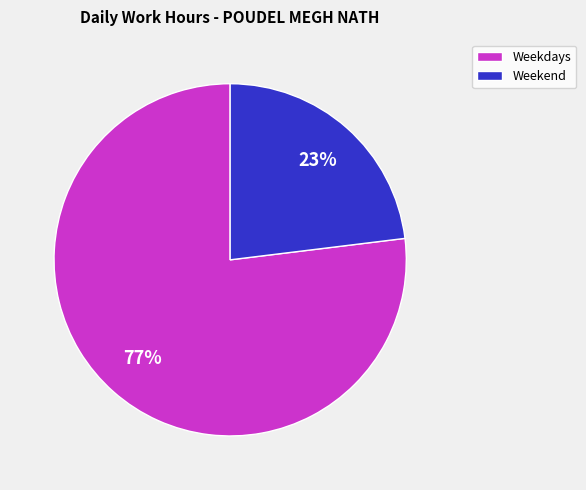

To the nearest percent, what is the difference between the largest and smallest slice percentages?

54%